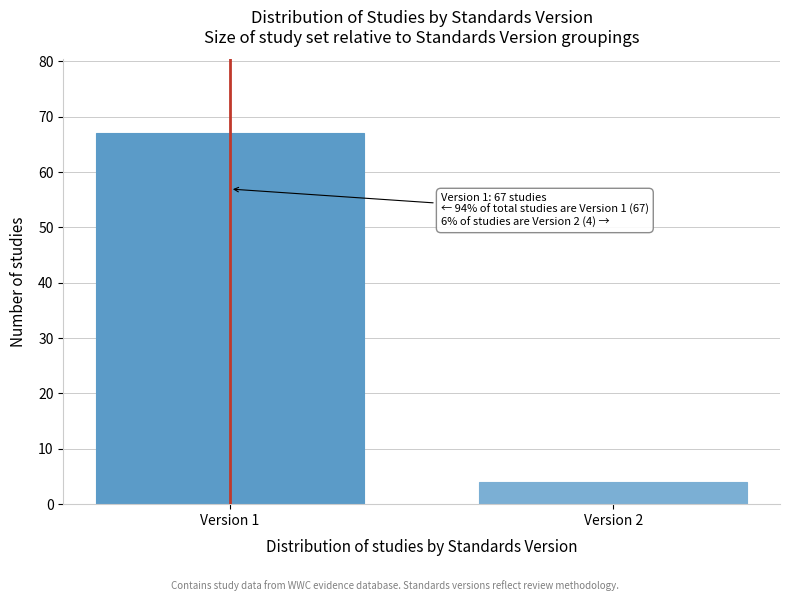

Reading left to right, transcribe all the data shown in this chart.

Version 1=67	Version 2=4